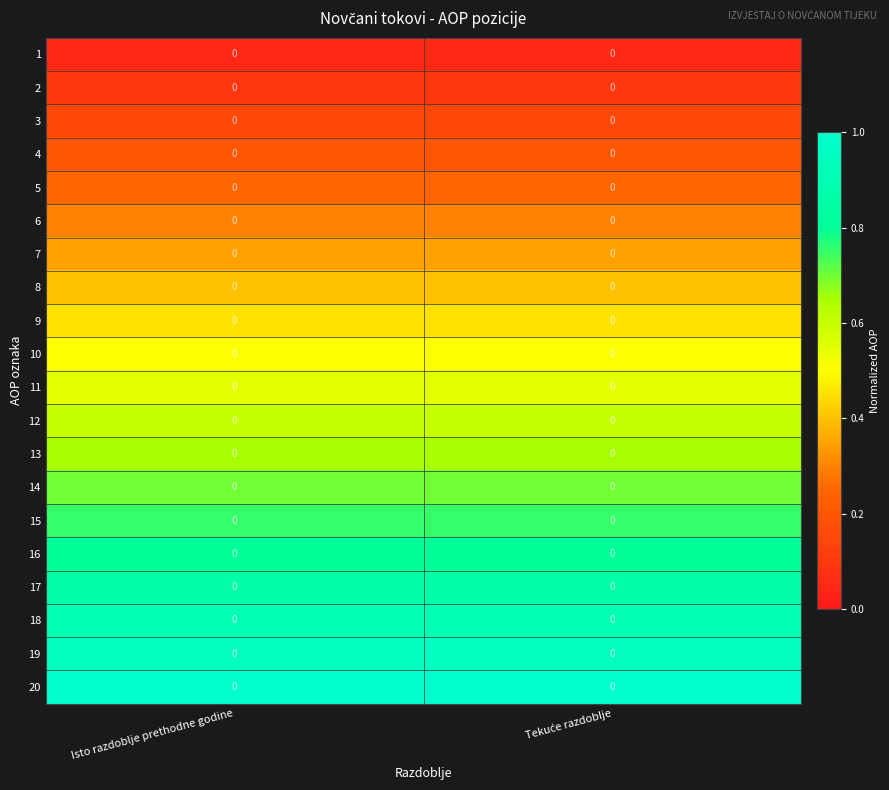

Which has a higher value, Tekuće razdoblje or Isto razdoblje prethodne godine?

Tekuće razdoblje